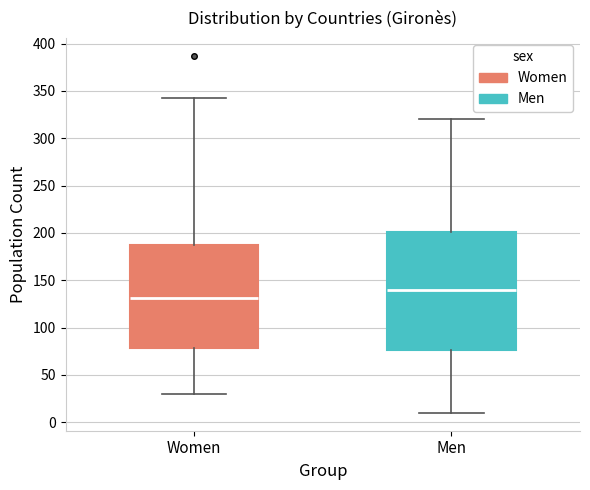

Which box is the tallest, from its lower edge to its upper edge?

Men